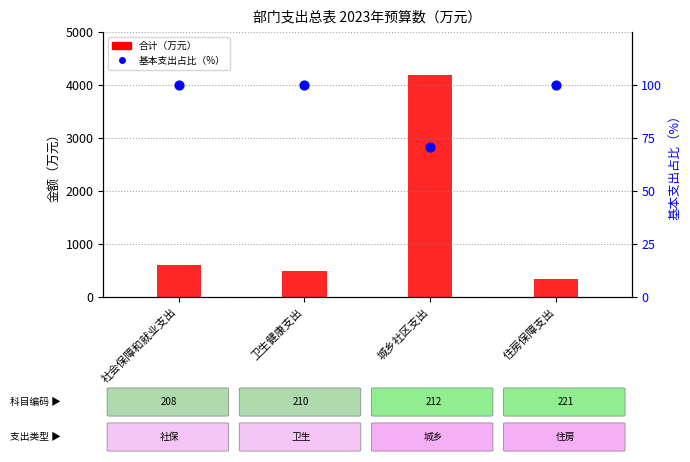

Which series contains the lowest Y value?

基本支出占比